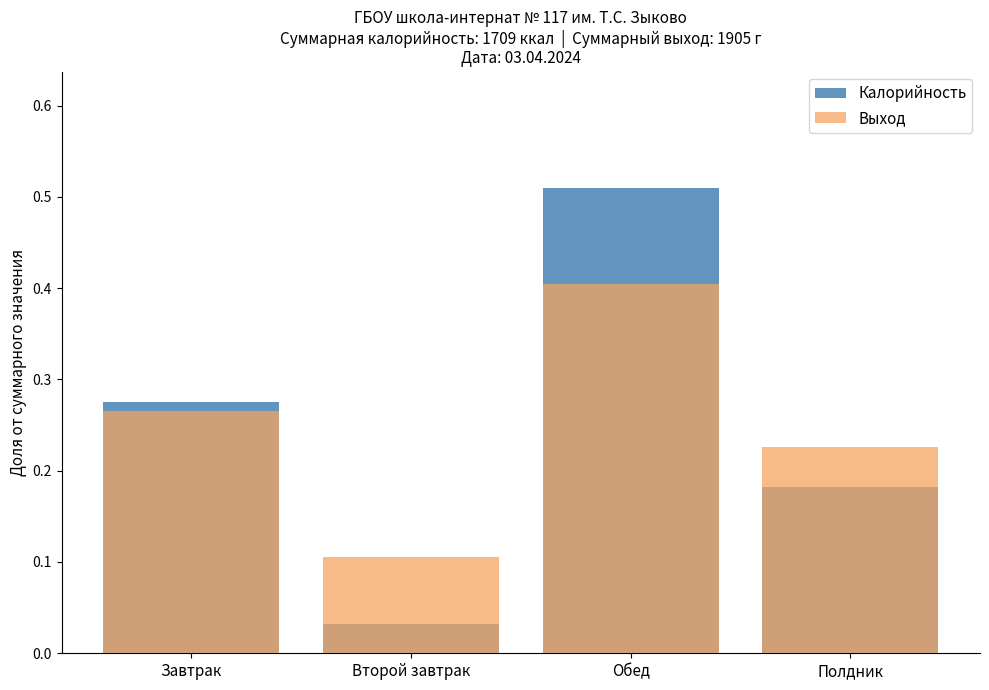

What is the difference between the second highest and second lowest values in the Калорийность series?

0.1